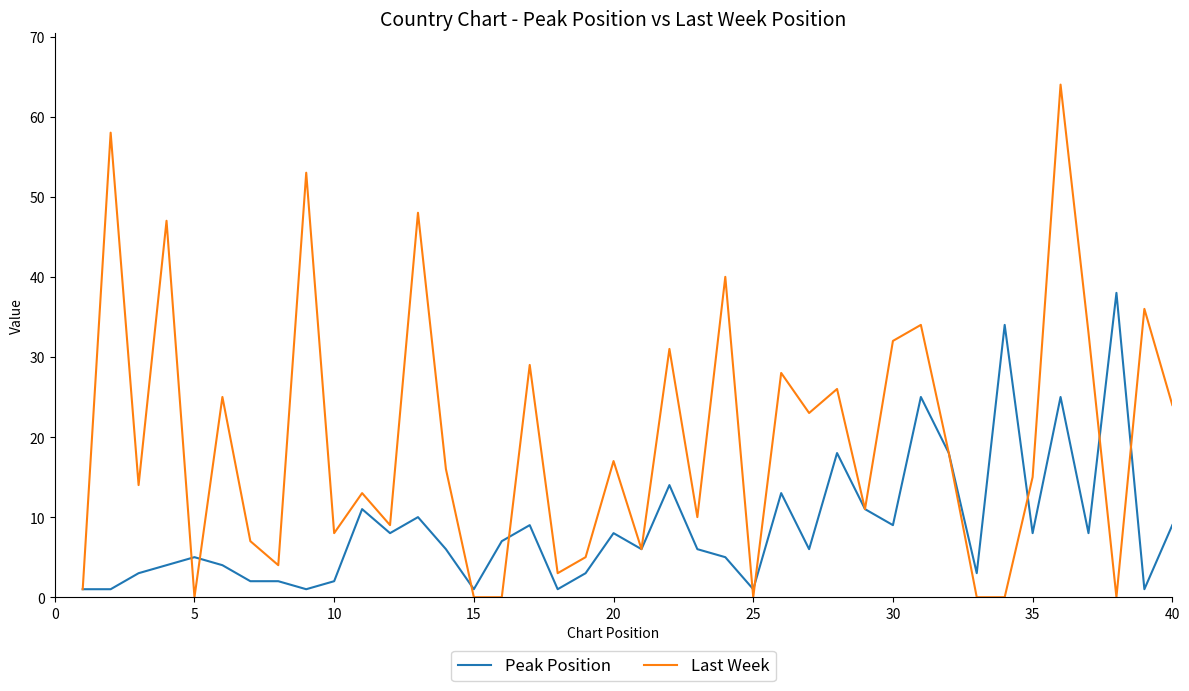

Which series has the largest range (max minus min)?

Last Week